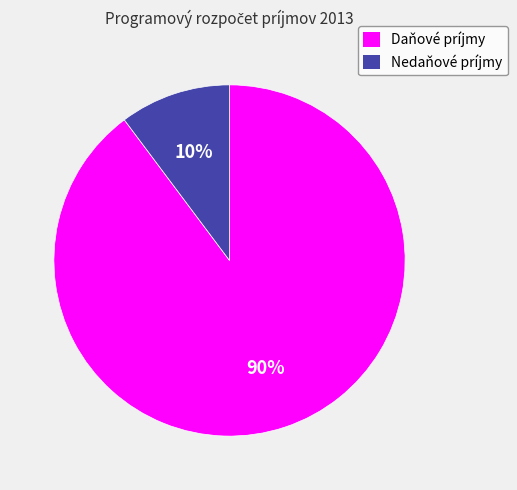

To the nearest percent, what percentage of the pie is Daňové príjmy?

90%